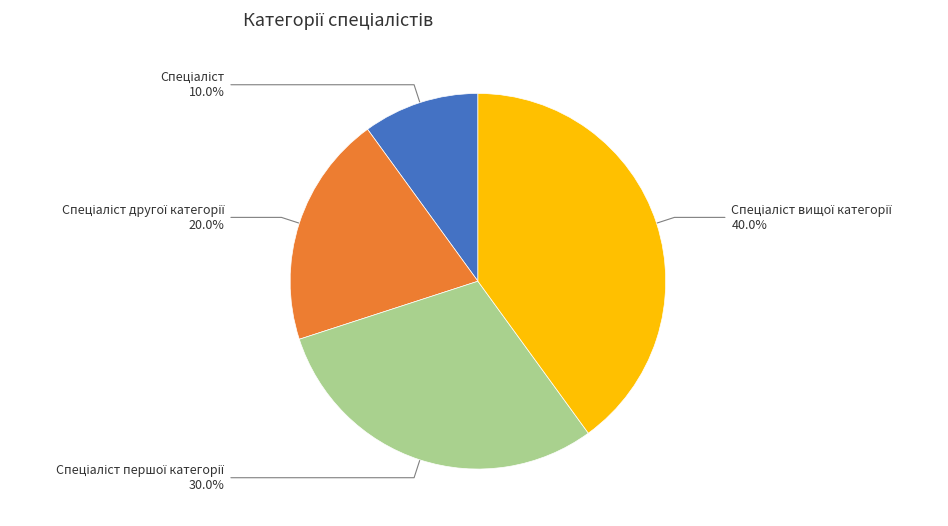

Is there a majority slice in this chart?

No